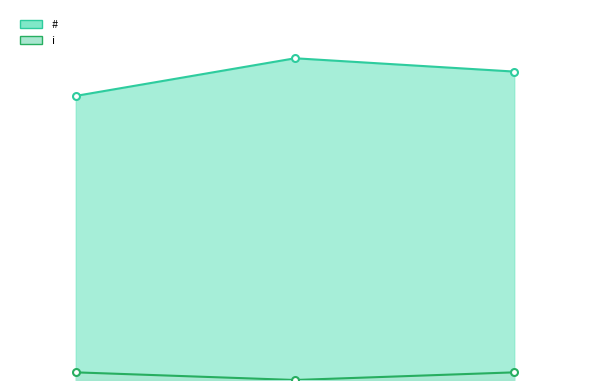

List the series in order of their peak value, lowest first.

i, #